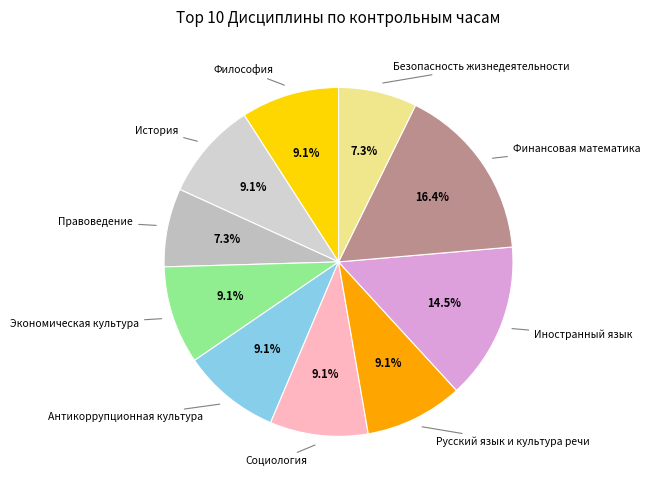

How many slices are in this pie chart?

10